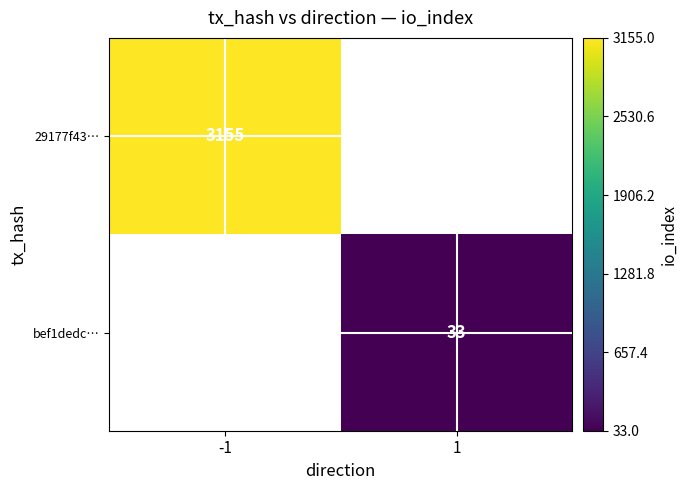

The value of bef1dedc… at 1 is 53. True or false?

False